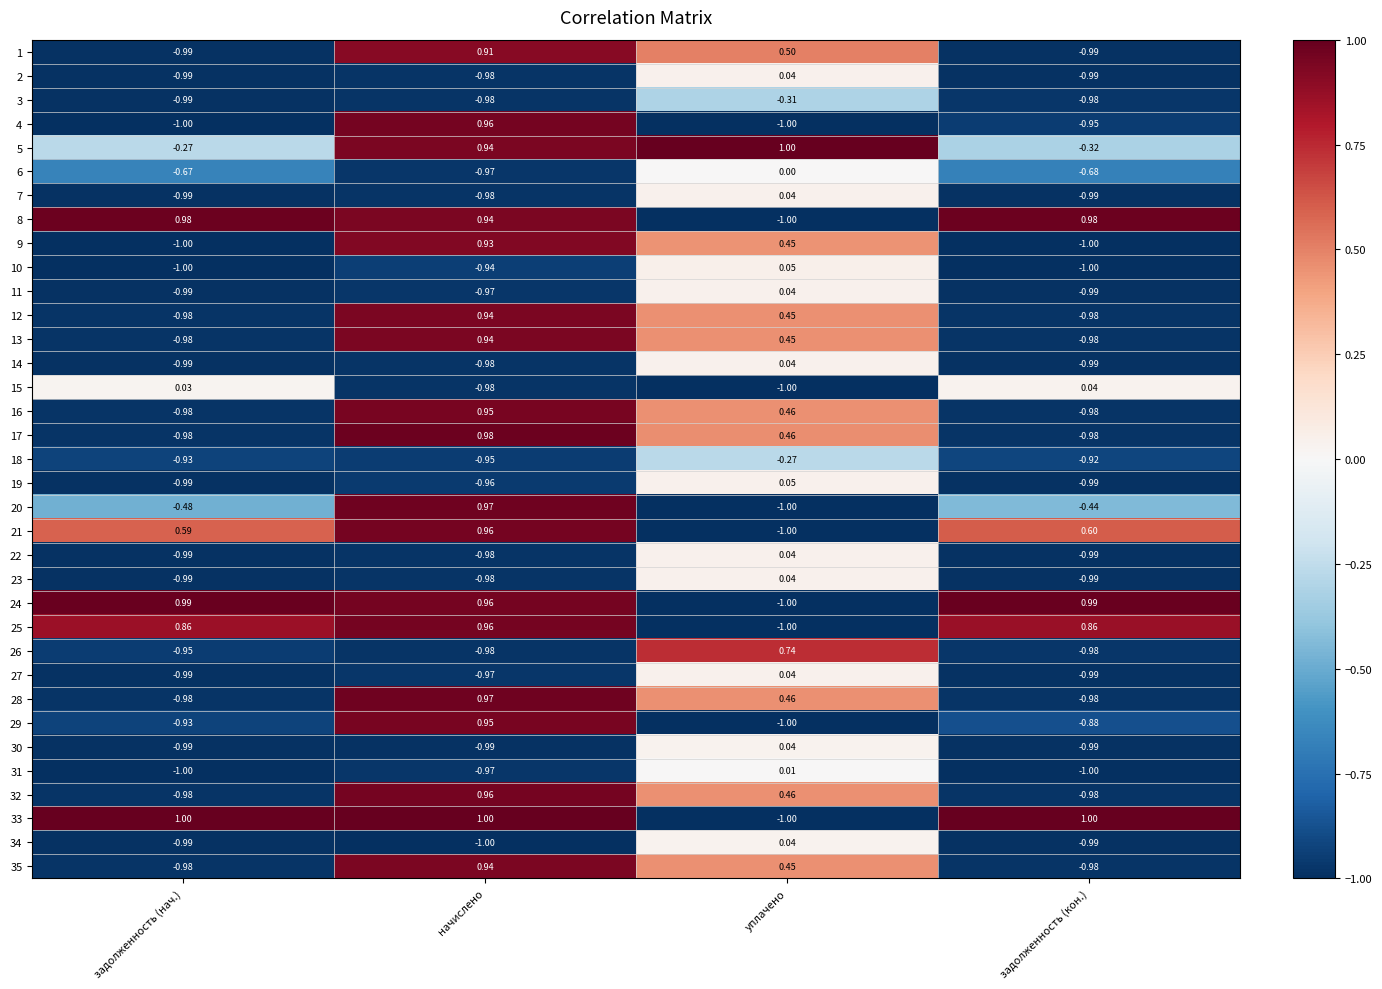

Is the value of 29 at задолженность (кон.) greater than the value of 14 at уплачено?

No